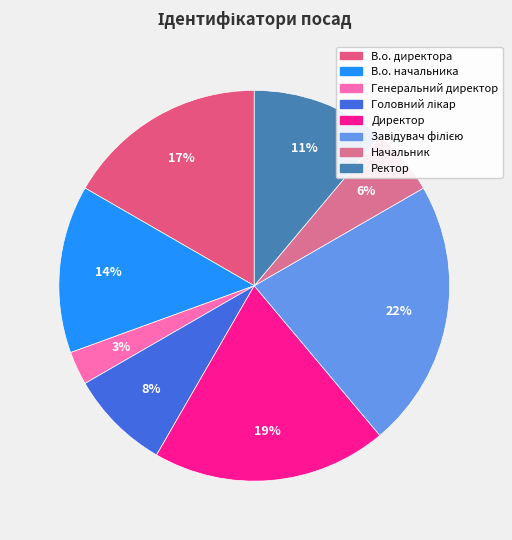

How many slices are in this pie chart?

8